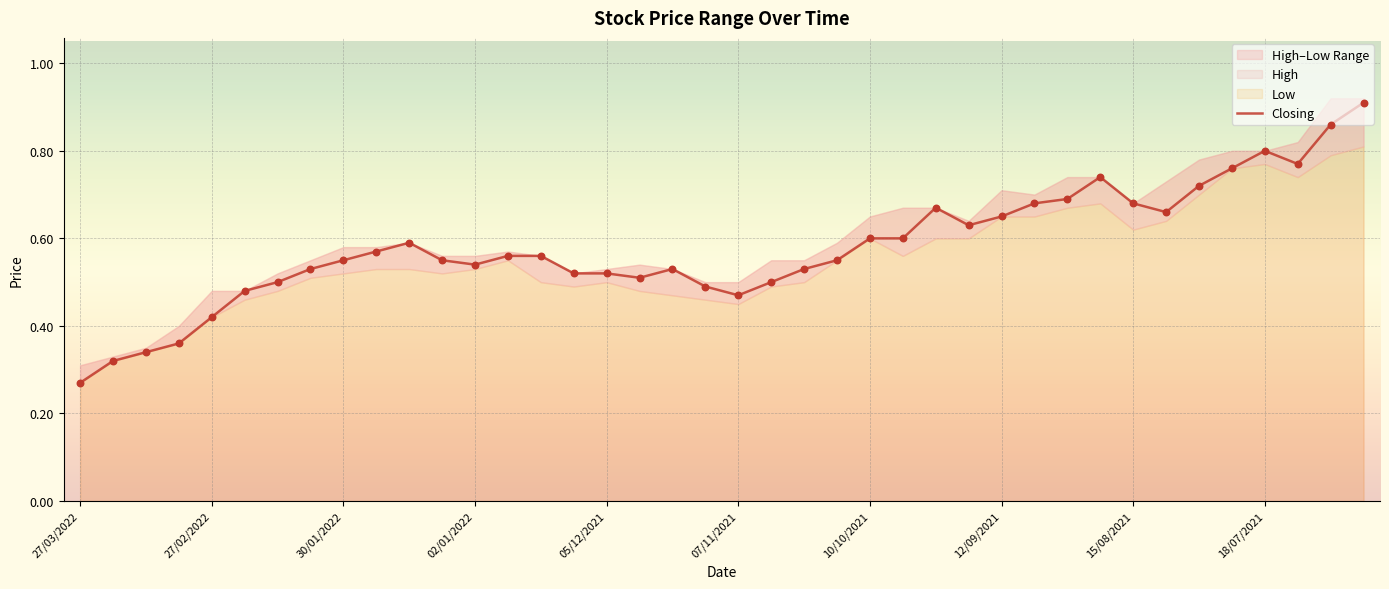

Which has a higher value, 30 or 15?

30